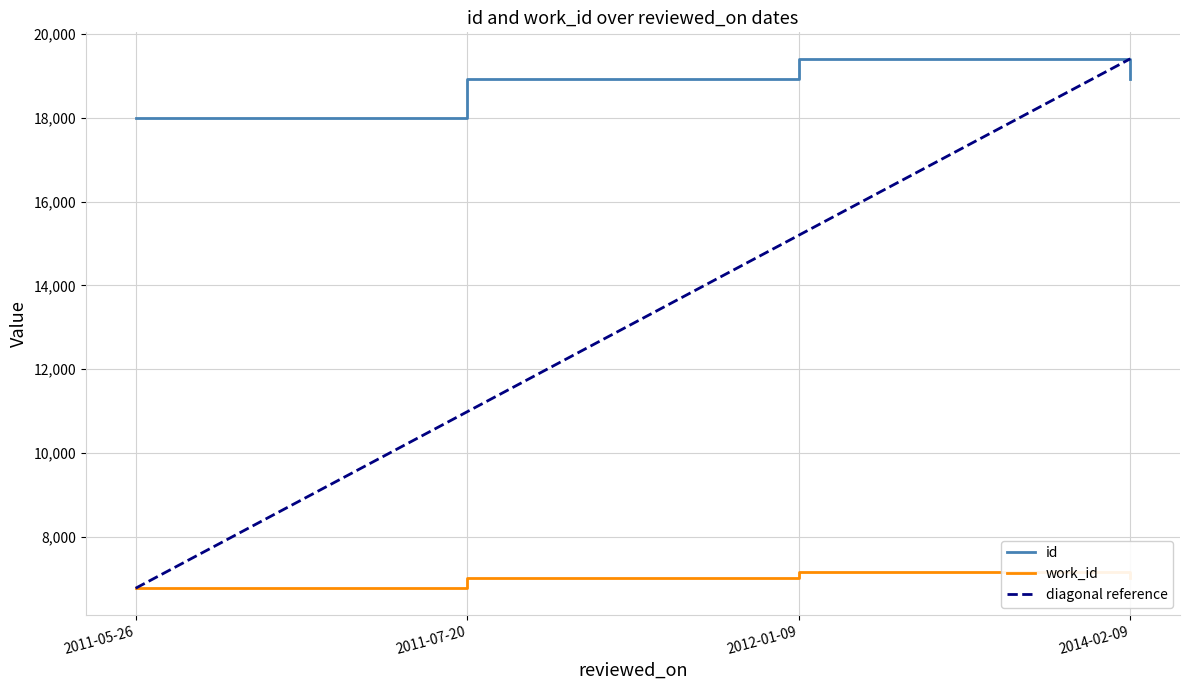

At which category is the sum across all series the highest?

2012-01-09